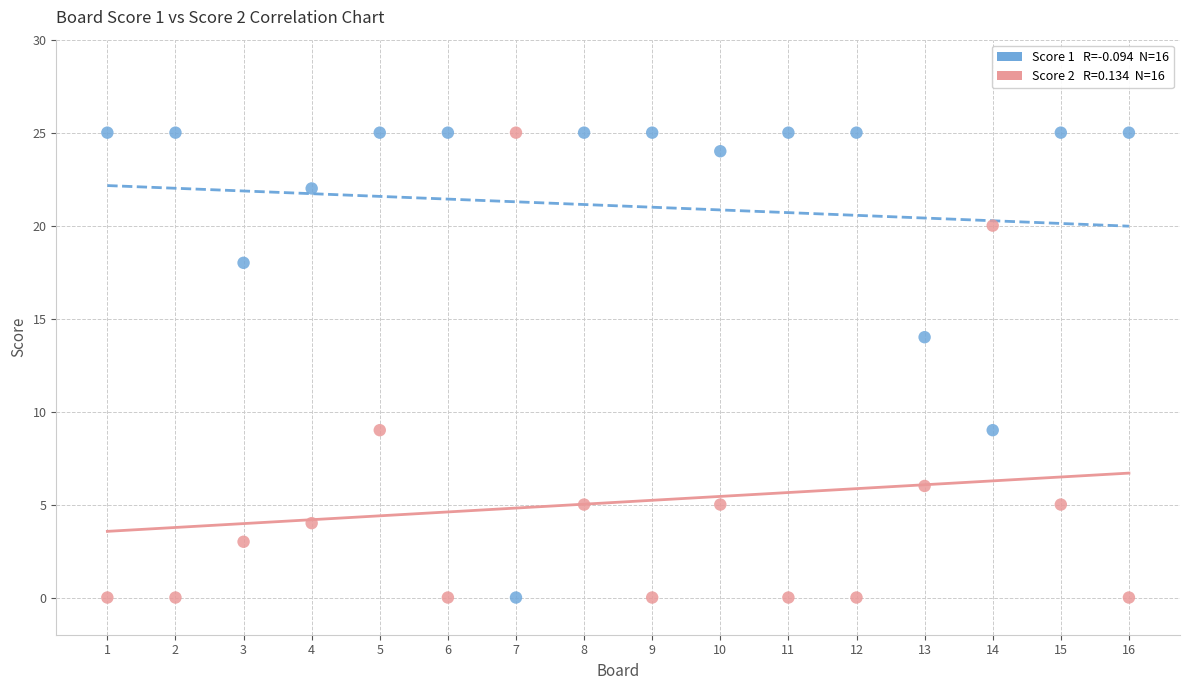

Across all series, what Y value is closest to 12?

14